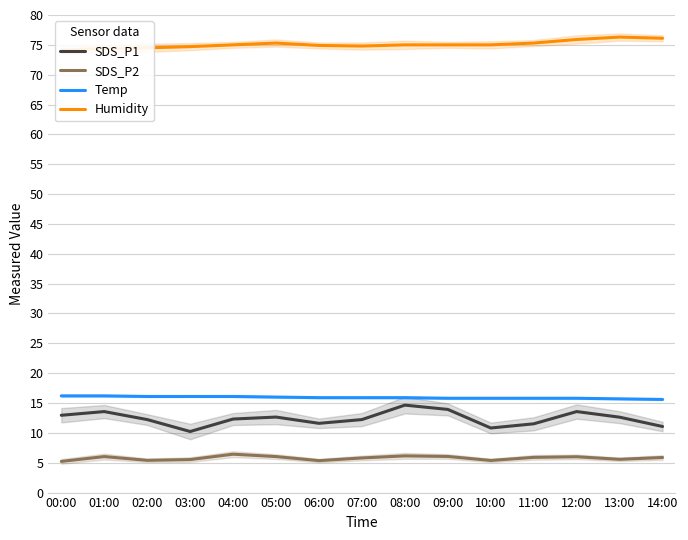

True or false: Humidity has a value of 125.2 at 10:00.

False